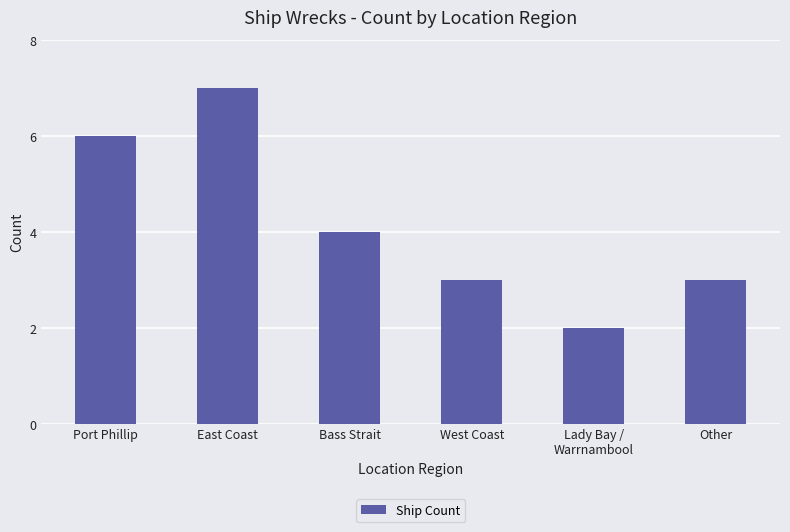

Count the number of data series in this chart.

1